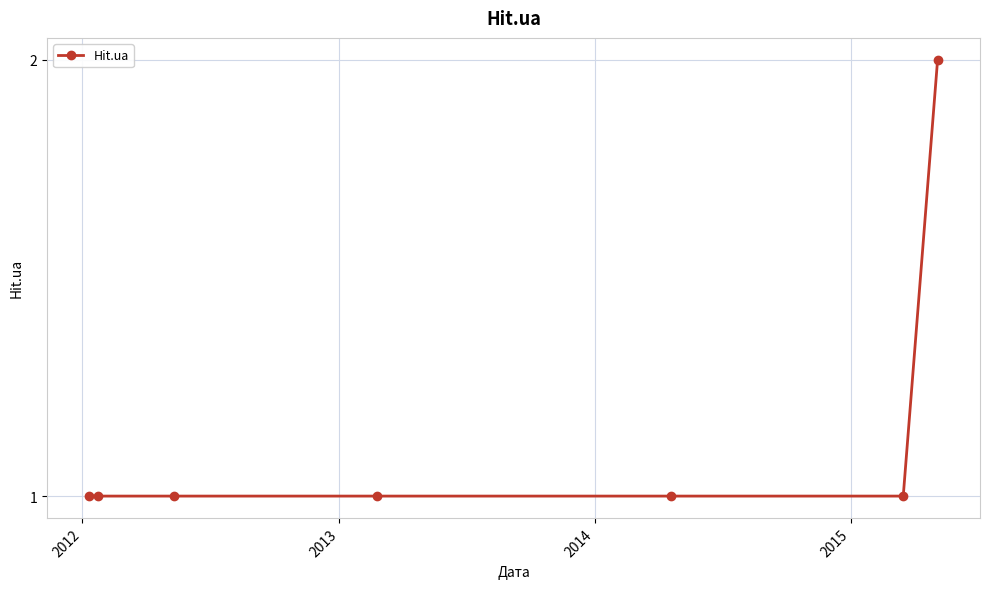

What is the value of the 6th point from the left?

1